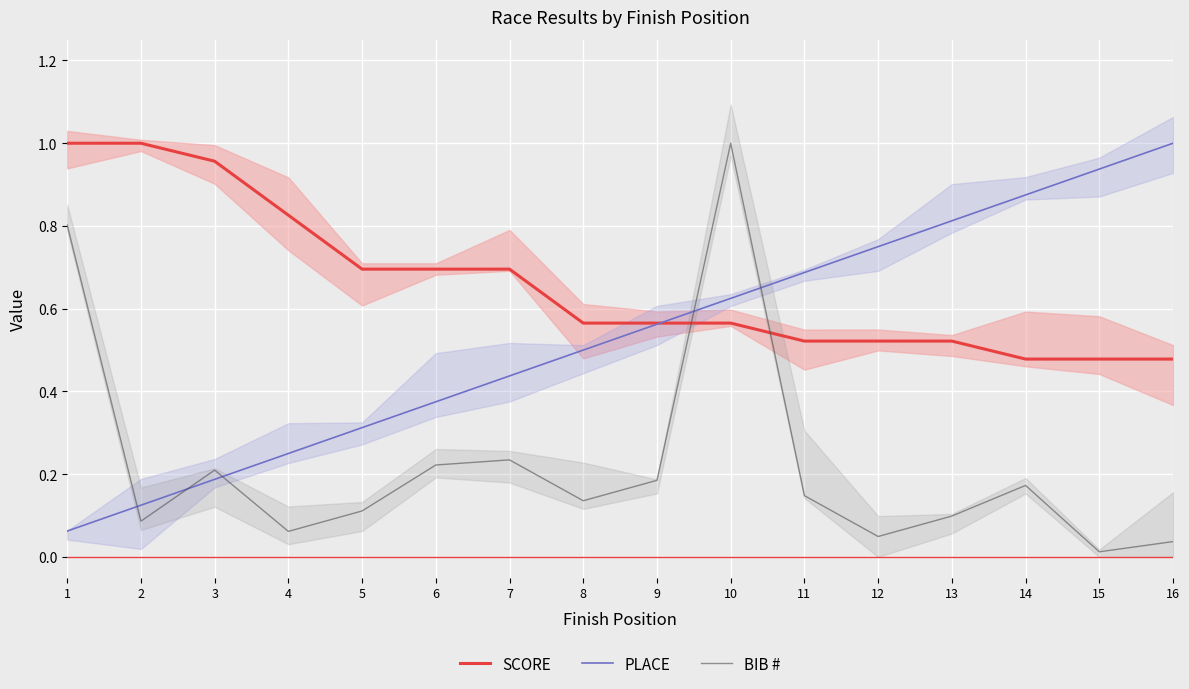

What is the value of the SCORE point at the 4th from the left?

0.8